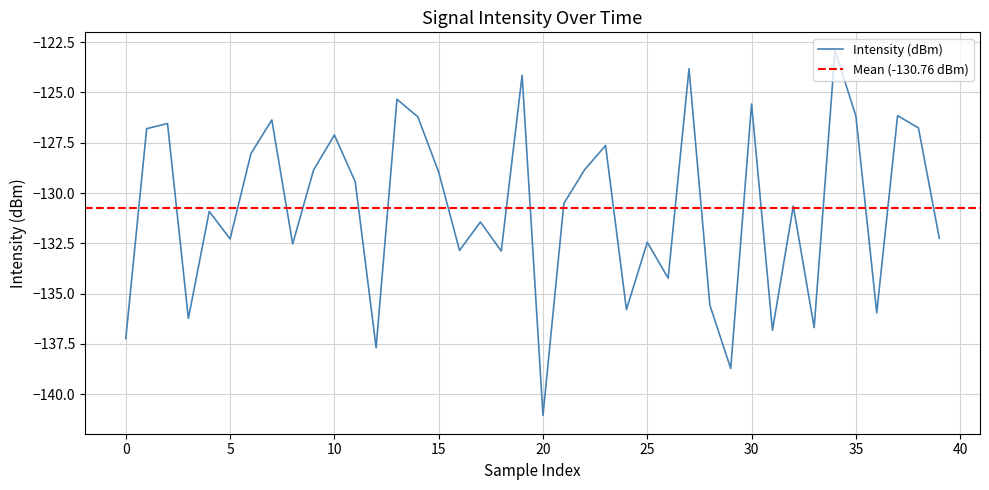

How many points are higher than both their immediate neighbors (excluding endpoints)?

14